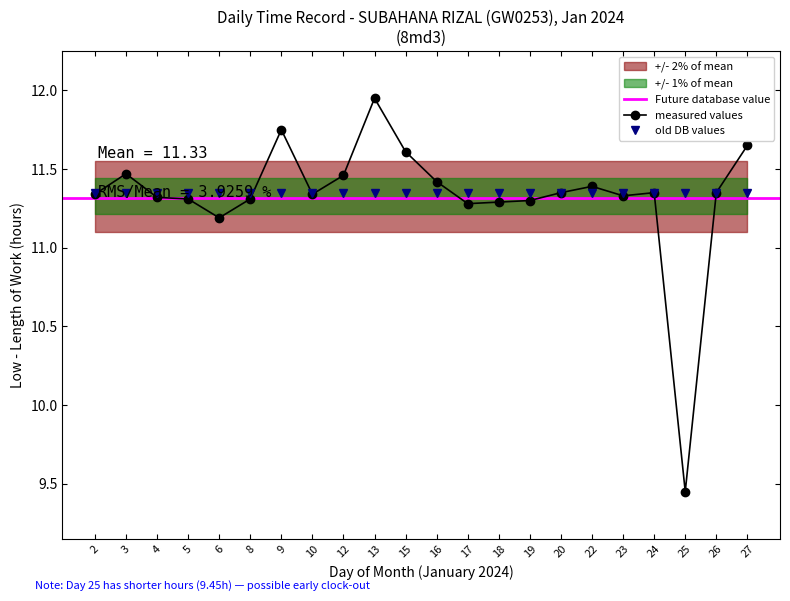

Which has a higher value, 3 or 24?

3